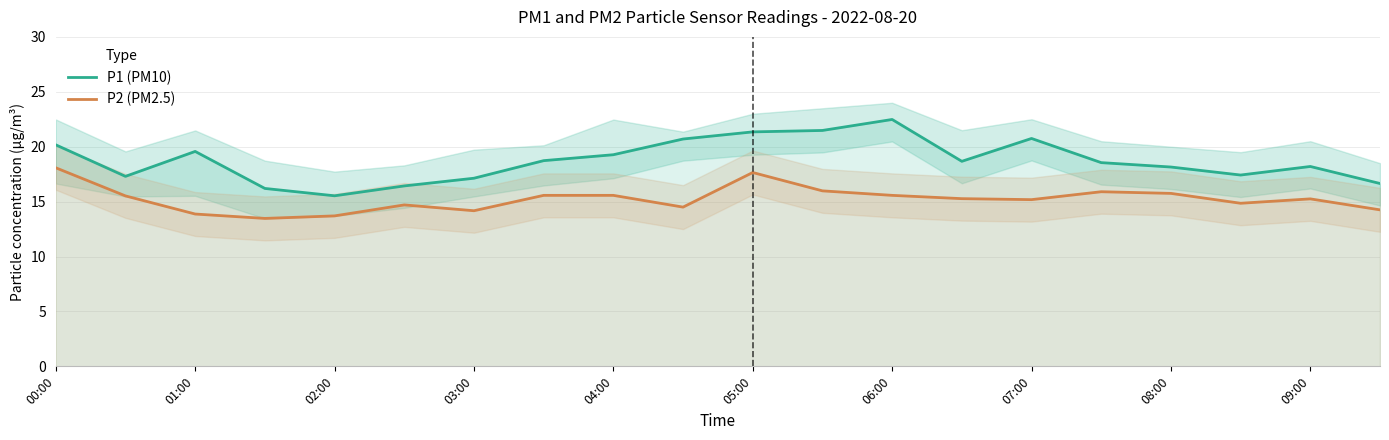

The P2 (PM2.5) series shows 27.7 at 05:00. True or false?

False